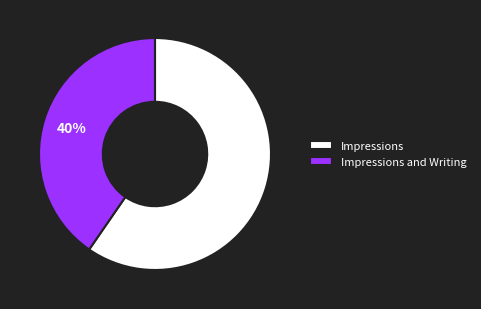

What is the largest slice in the pie chart?

Impressions